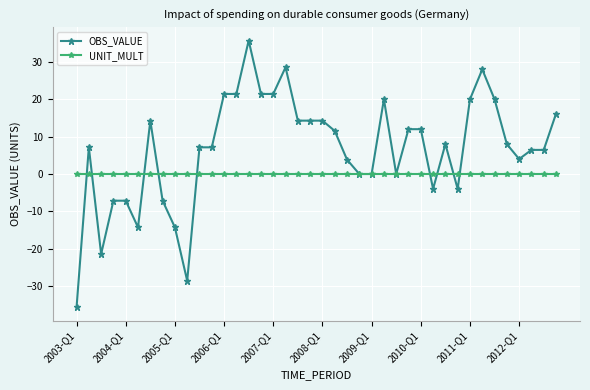

Which series has the widest spread of values?

OBS_VALUE